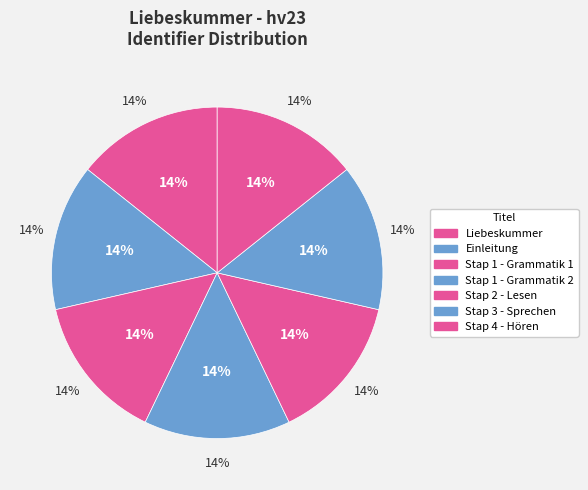

To the nearest percent, what is the average slice percentage?

14%